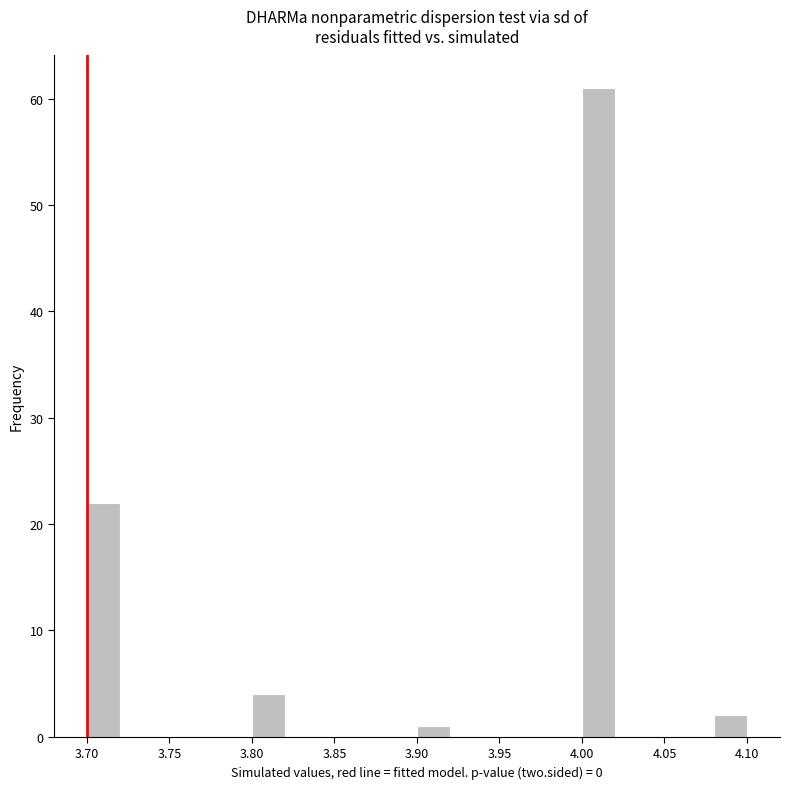

Reading left to right, transcribe this chart: for each bar, give the range it covers on the x-axis and its height. The values are not printed on the chart, so give them approximately, as read against the axis.

3.70 to 3.72: 22
3.72 to 3.74: 0
3.74 to 3.76: 0
3.76 to 3.78: 0
3.78 to 3.80: 0
3.80 to 3.82: 4
3.82 to 3.84: 0
3.84 to 3.86: 0
3.86 to 3.88: 0
3.88 to 3.90: 0
3.90 to 3.92: 1
3.92 to 3.94: 0
3.94 to 3.96: 0
3.96 to 3.98: 0
3.98 to 4.00: 0
4.00 to 4.02: 61
4.02 to 4.04: 0
4.04 to 4.06: 0
4.06 to 4.08: 0
4.08 to 4.10: 2